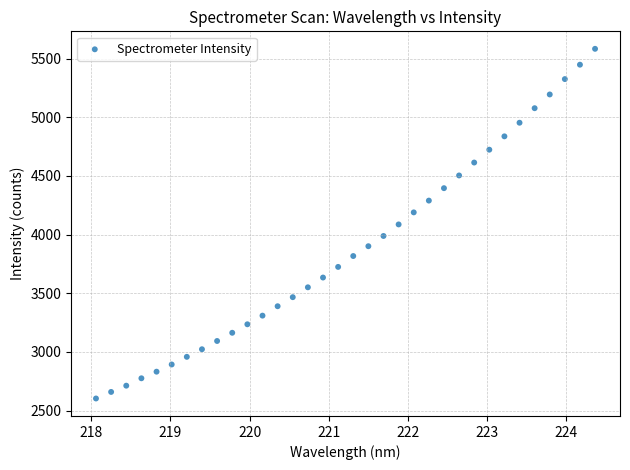

What is the range of X values (max minus min)?

6.3